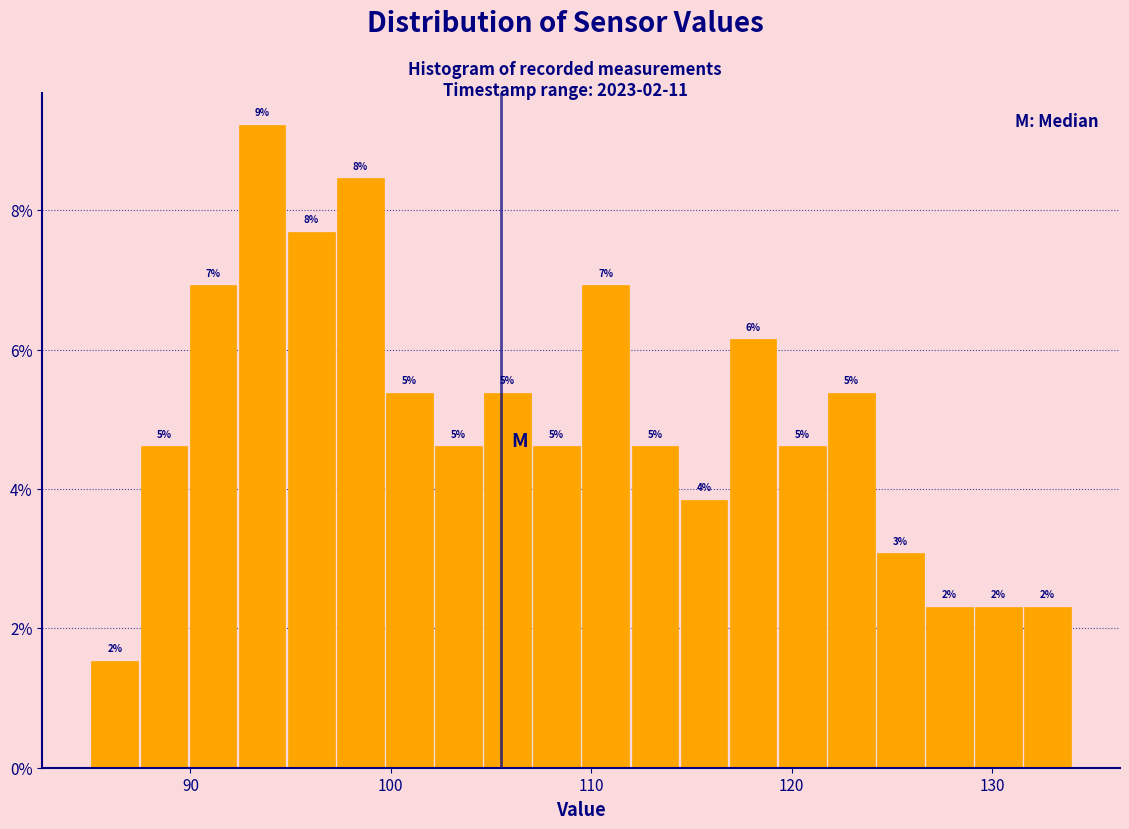

Around what value on the x-axis is the tallest bar? Give the approximate position of its centre, as read against the axis.

94